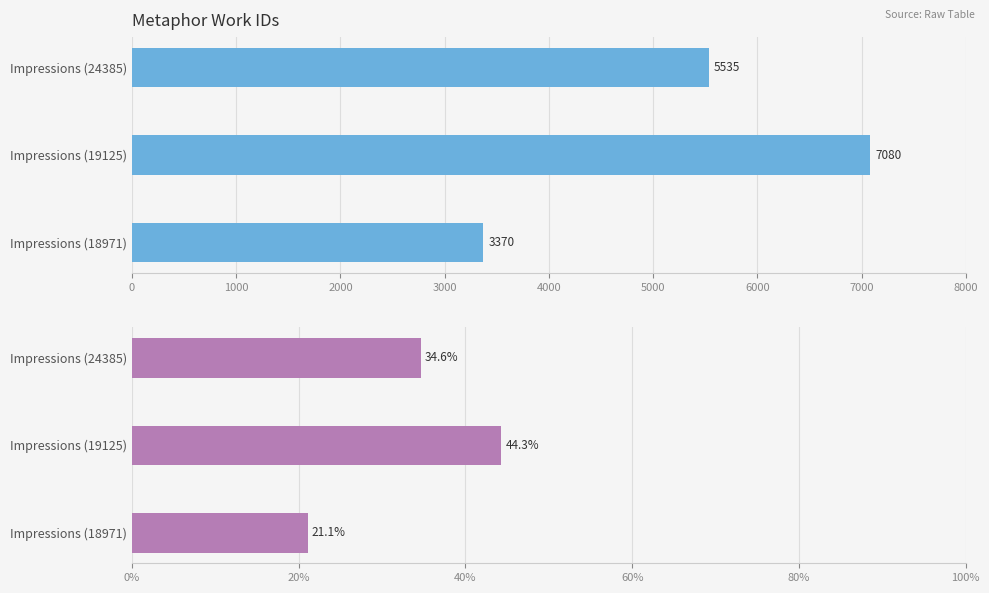

Is it true that work_id % equals 18.1 at Impressions (19125)?

False